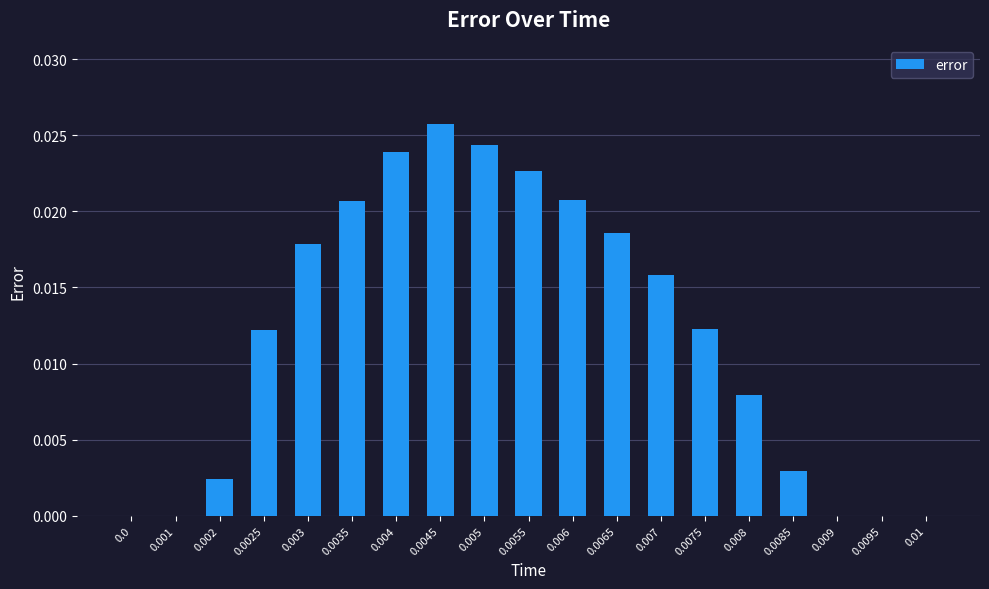

Between 0.007 and 0.01, which is larger?

0.007